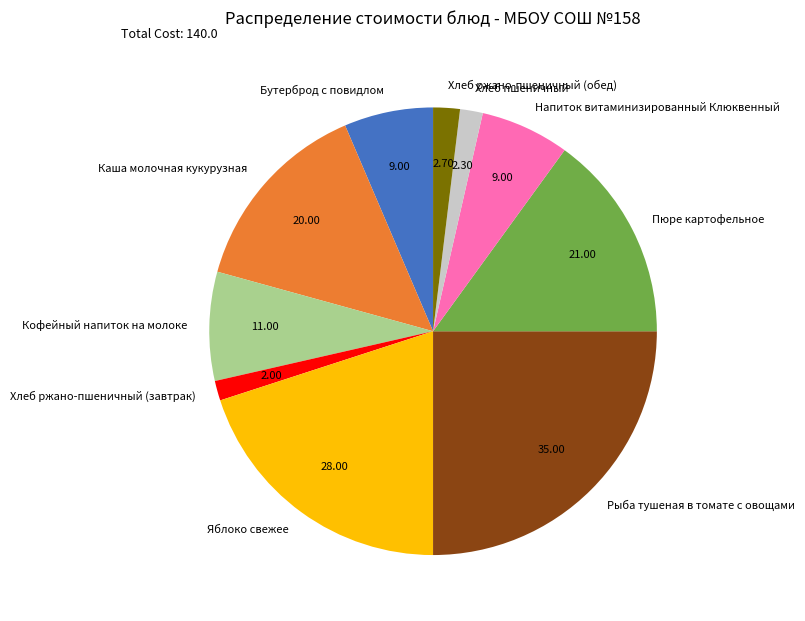

Which slice is the largest?

Рыба тушеная в томате с овощами